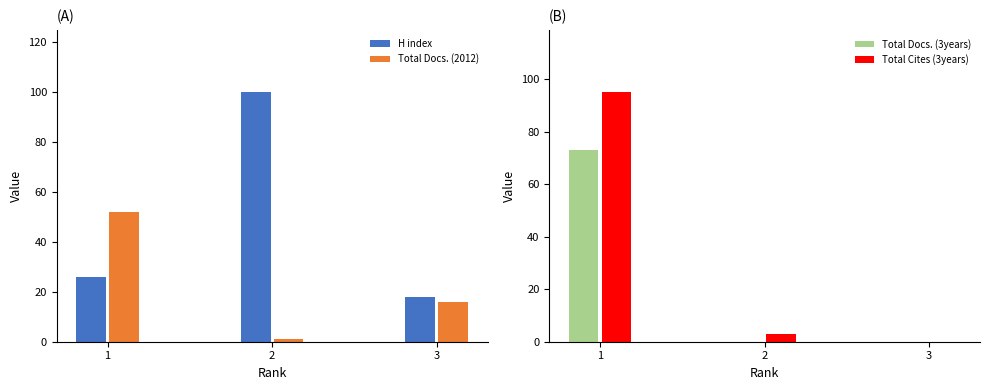

Which label corresponds to the smallest value in the chart?

2